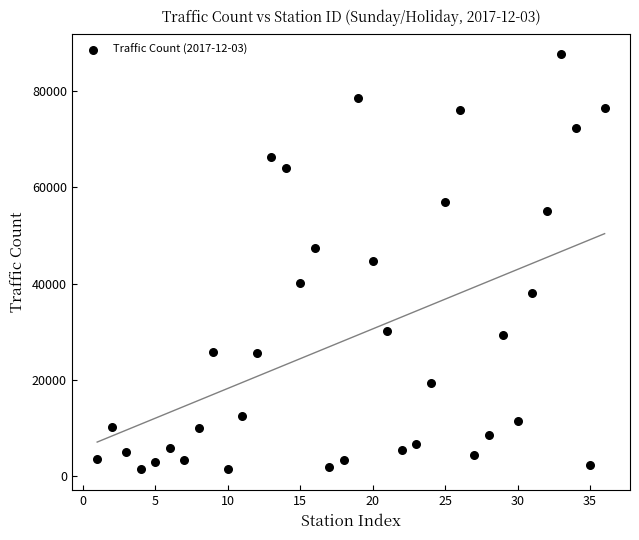

What is the range of X values (max minus min)?

35